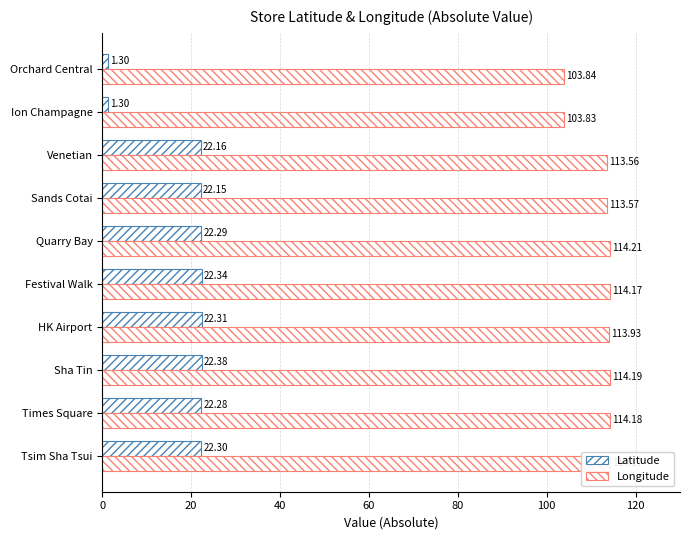

How many data points in Latitude are less than 22?

2